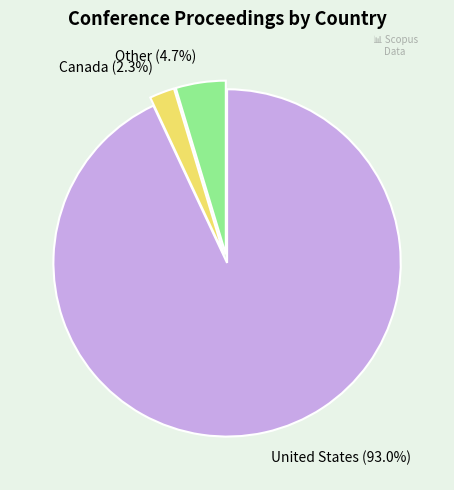

To the nearest percent, what percentage of the pie is Other?

5%